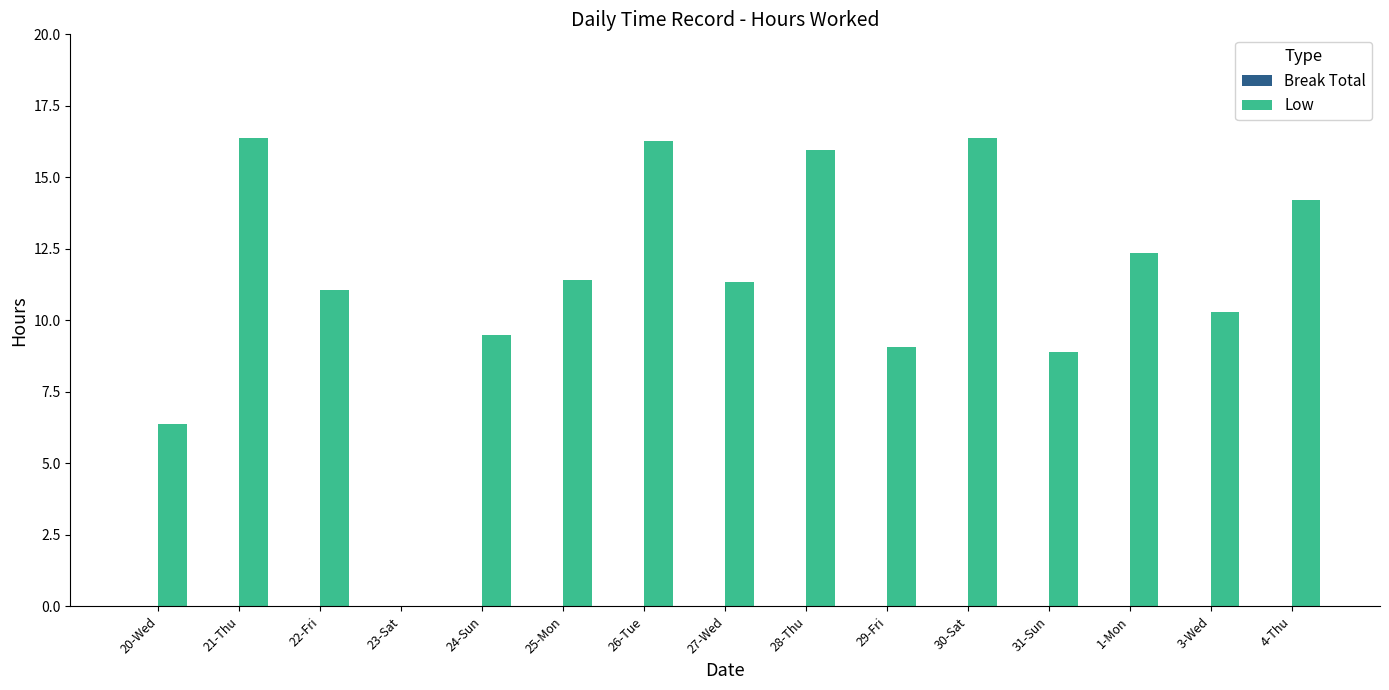

What is the change in value from 21-Thu to 31-Sun?

-7.5